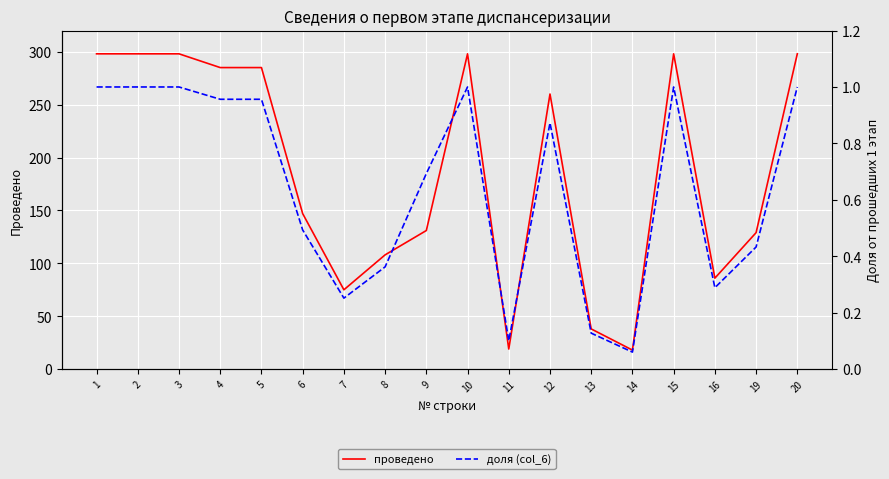

Reading left to right, extract all data points from this chart.

проведено: 298.0	298.0	298.0	285.0	285.0	147.0	75.0	108.0	131.0	298.0	19.0	260.0	38.0	18.0	298.0	86.0	129.0	298.0
доля (col_6): 1.0	1.0	1.0	1.0	1.0	0.5	0.3	0.4	0.7	1.0	0.1	0.9	0.1	0.1	1.0	0.3	0.4	1.0